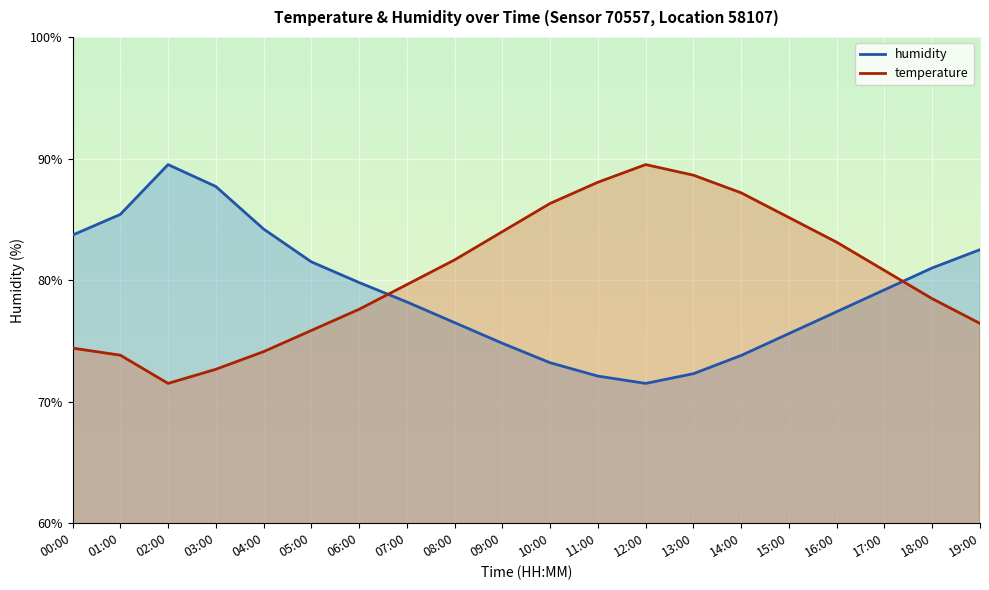

What is the maximum value shown in the chart?

89.5